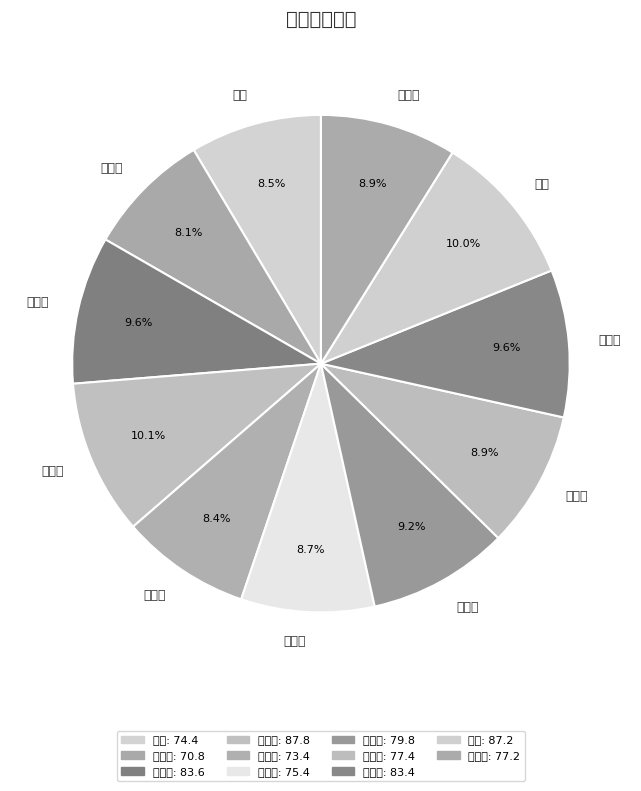

Does 李慧锋 account for over 50% of the chart?

No